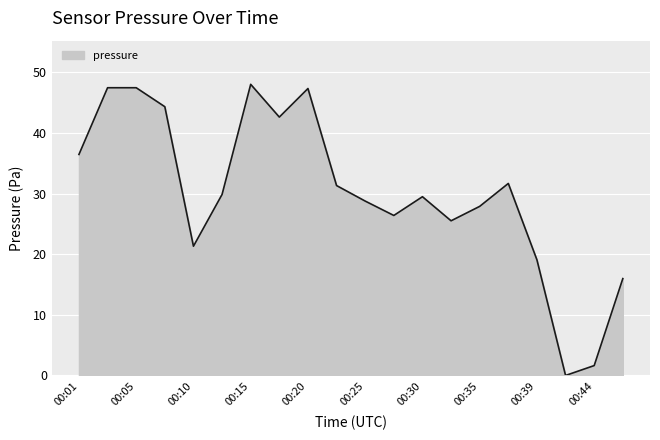

What is the difference between the maximum and minimum values?

48.0